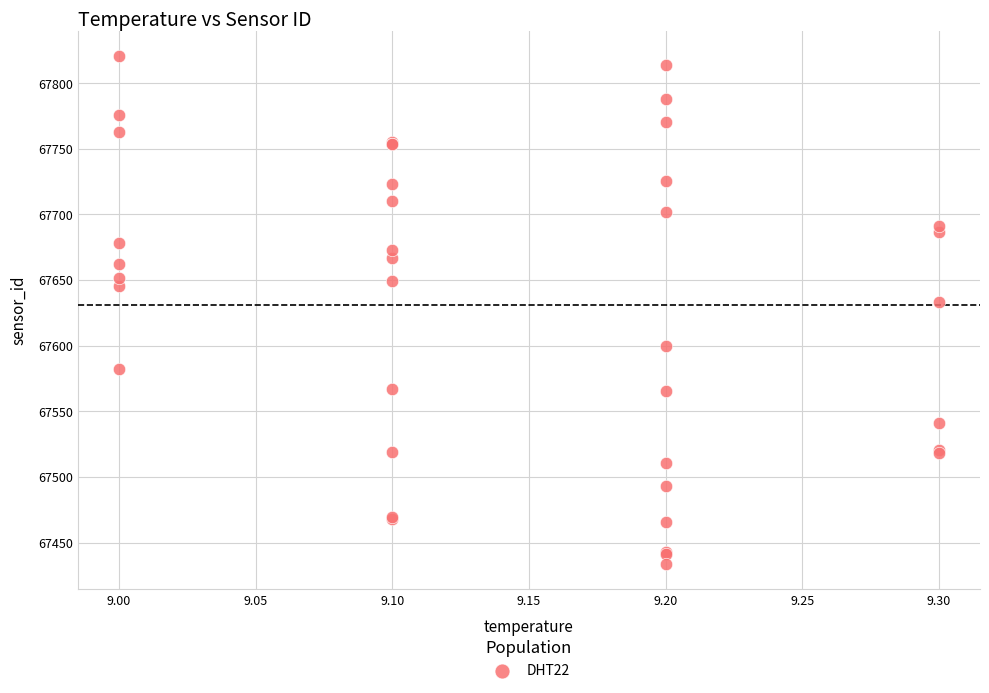

What Y value in the scatter plot is closest to 67626?

67633.1